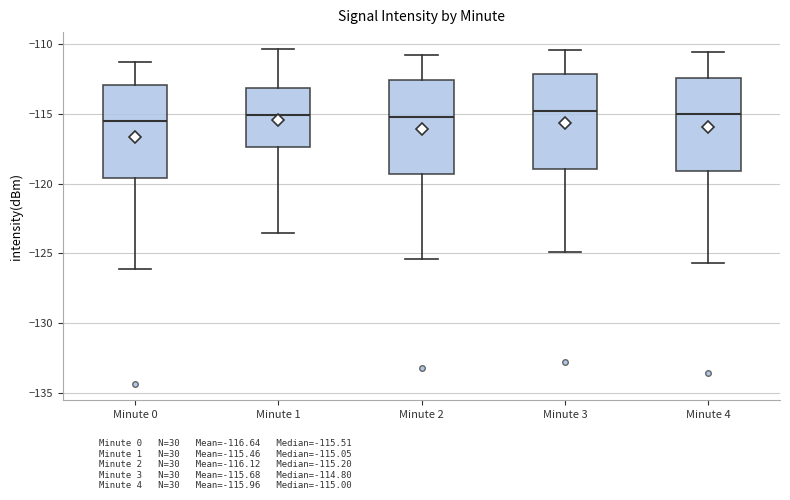

Reading left to right, transcribe this box plot: for each box, give where its median line is, the range the box spans, and where its two whiskers end, as read against the y-axis. The values are not printed on the chart, so give them approximately, as read against the axis.

Minute 0: median -115.5, box -119.5 to -113.0, whiskers -126.0 to -111.5
Minute 1: median -115.0, box -117.5 to -113.0, whiskers -123.5 to -110.5
Minute 2: median -115.0, box -119.5 to -112.5, whiskers -125.5 to -111.0
Minute 3: median -115.0, box -119.0 to -112.0, whiskers -125.0 to -110.5
Minute 4: median -115.0, box -119.0 to -112.5, whiskers -125.5 to -110.5